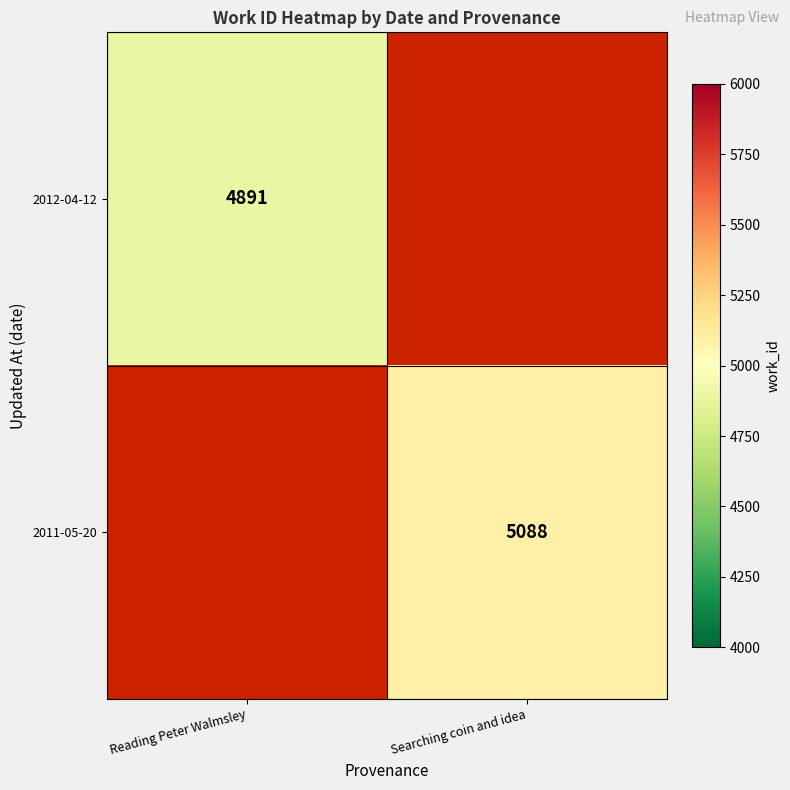

Is the value of 2011-05-20 at Searching coin and idea greater than the value of 2012-04-12 at Reading Peter Walmsley?

Yes